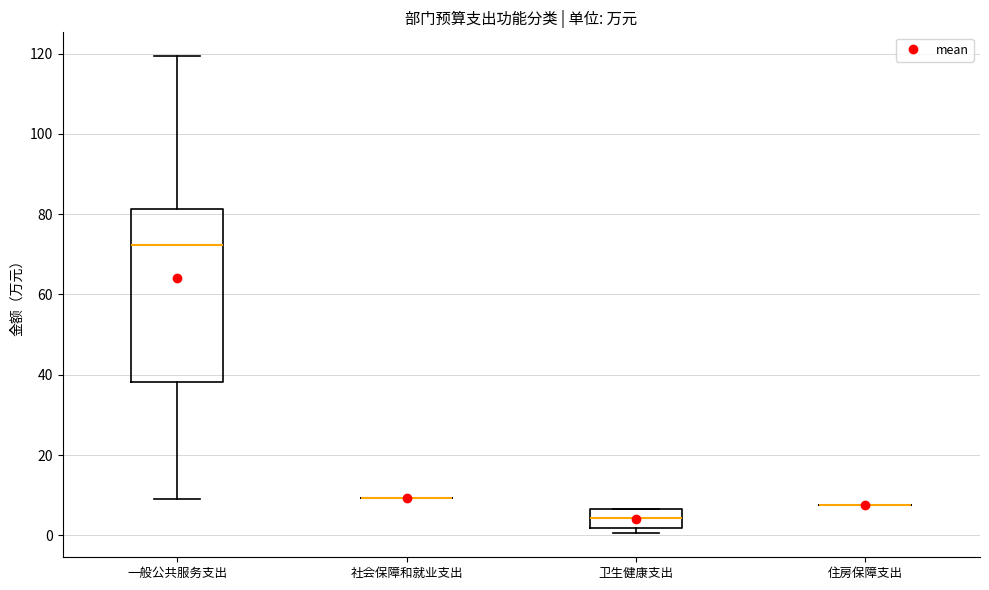

Reading left to right, transcribe this box plot: for each box, give where its median line is, the range the box spans, and where its two whiskers end, as read against the y-axis. The values are not printed on the chart, so give them approximately, as read against the axis.

一般公共服务支出: median 72, box 38 to 82, whiskers 10 to 120
社会保障和就业支出: box collapsed to a line at 10, whiskers 10 to 10
卫生健康支出: median 4, box 2 to 6, whiskers 0 to 6
住房保障支出: box collapsed to a line at 8, whiskers 8 to 8